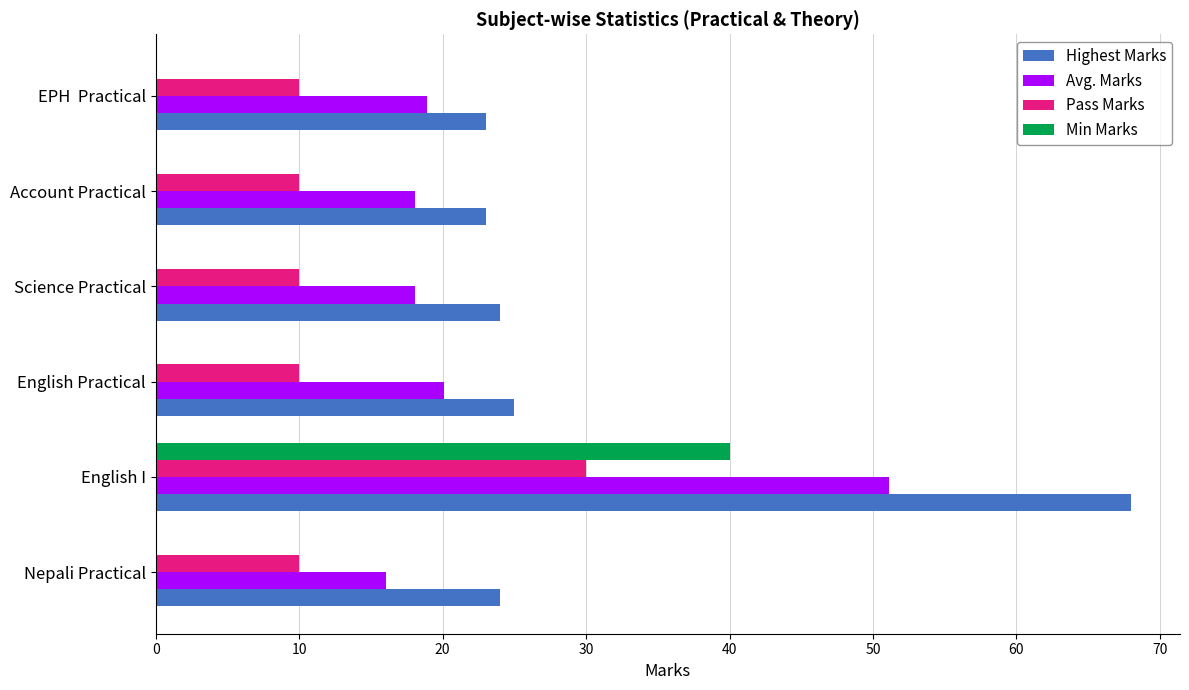

What is the sum of the Avg. Marks values at English I and Science Practical?

69.2